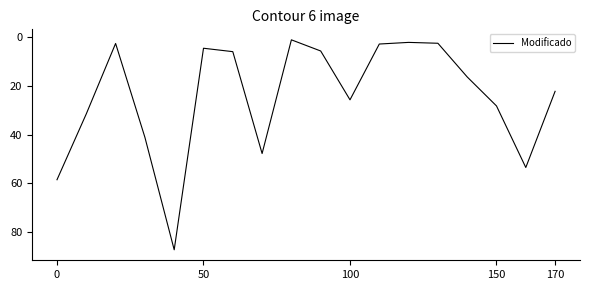

What is the greatest value displayed?

87.2